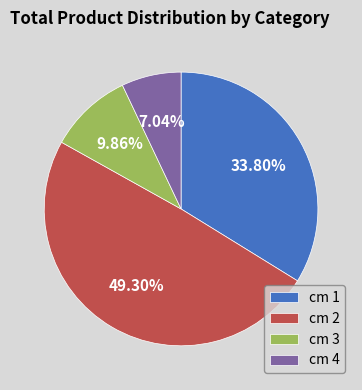

To the nearest percent, what is the difference between the largest and smallest slice percentages?

42%